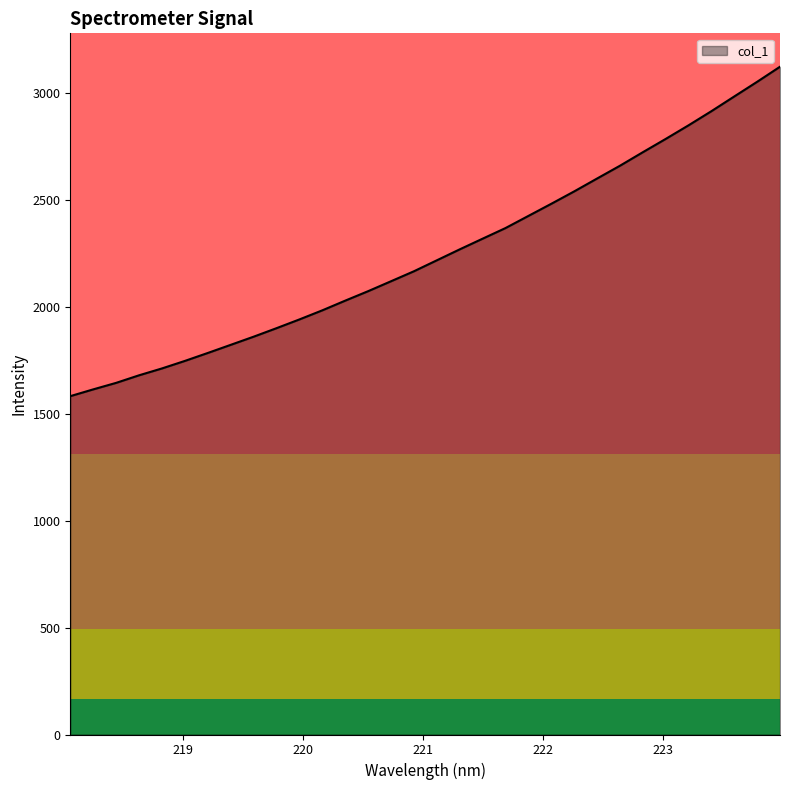

What is the maximum value shown in the chart?

3120.8